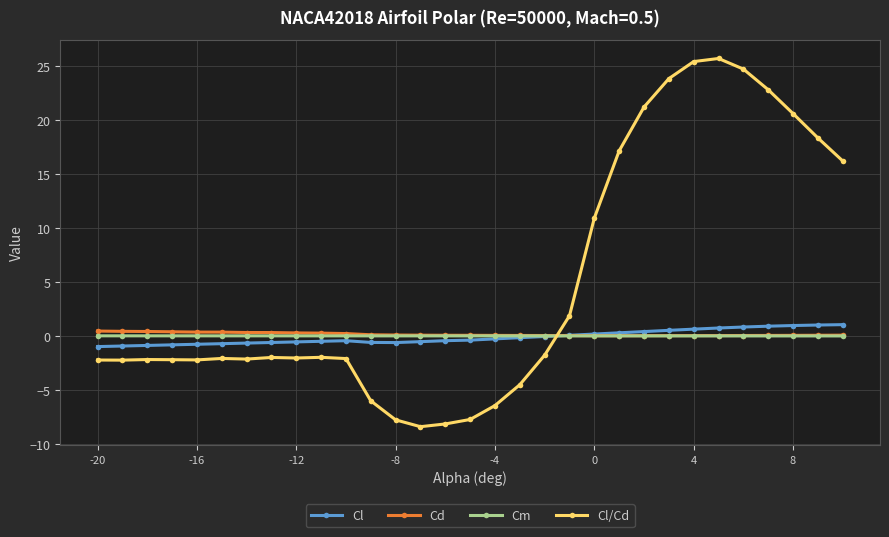

What is the average value of the Cl series?

-0.1